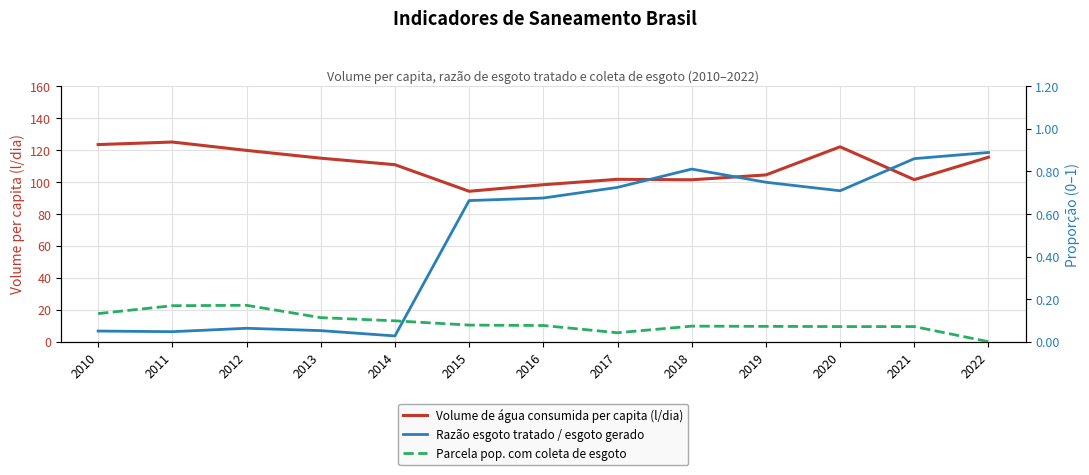

Which label corresponds to the smallest value in the chart?

2022